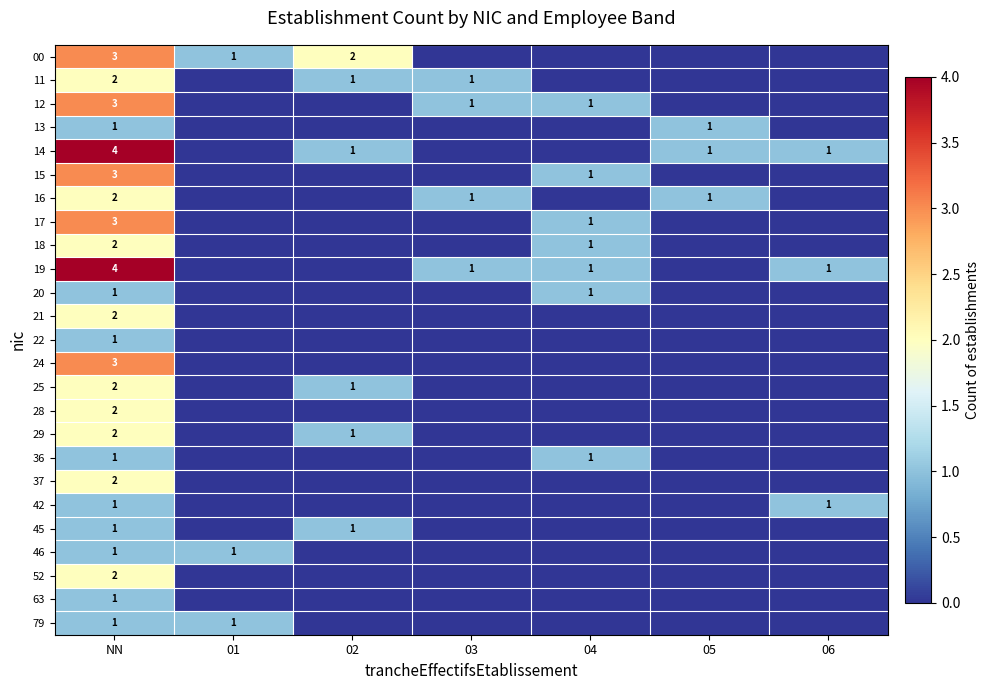

Which has a higher value, 02 or 04?

02